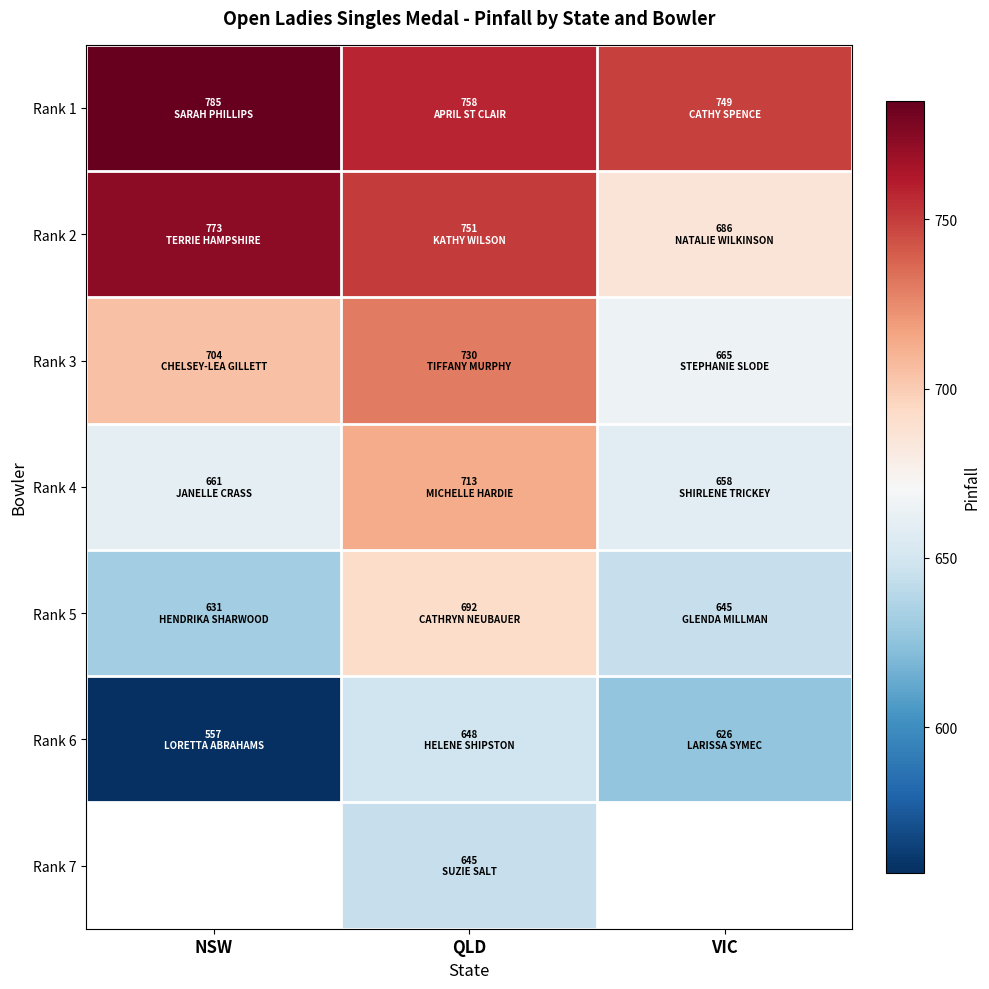

How many values in the Rank 4 series exceed 661?

1